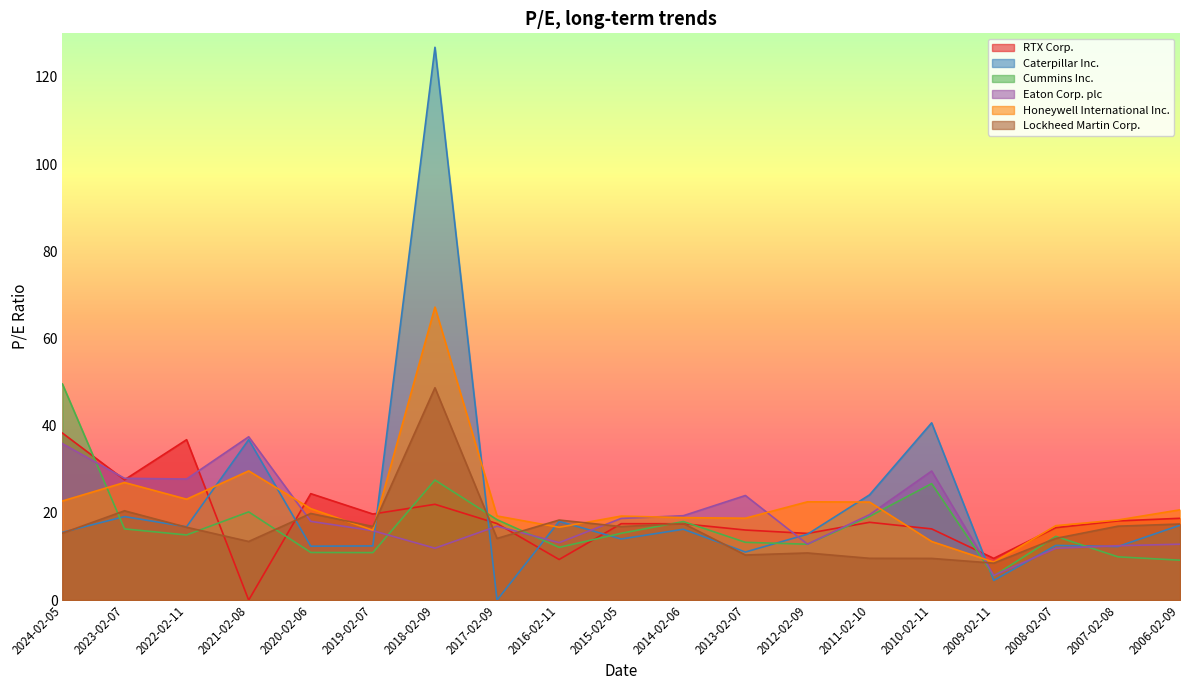

What is the difference between the Honeywell International Inc. values at 2012-02-09 and 2009-02-11?

13.8